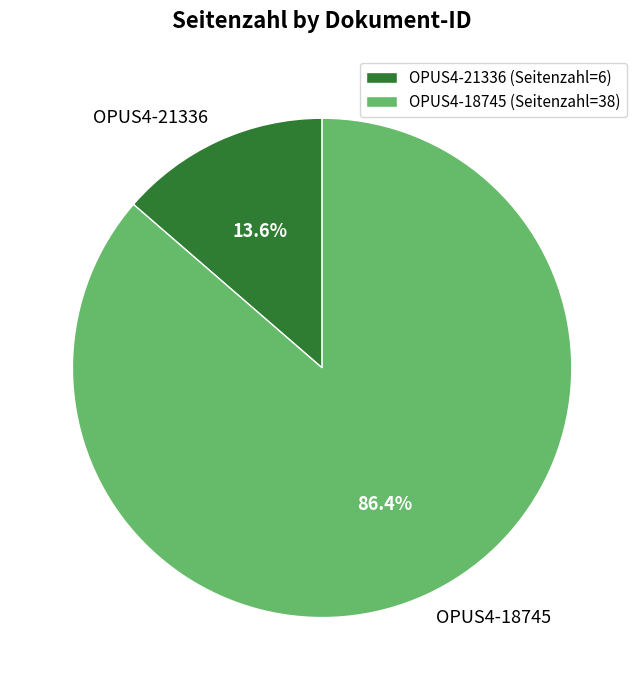

Is it true that OPUS4-21336 is 22% of the pie?

False